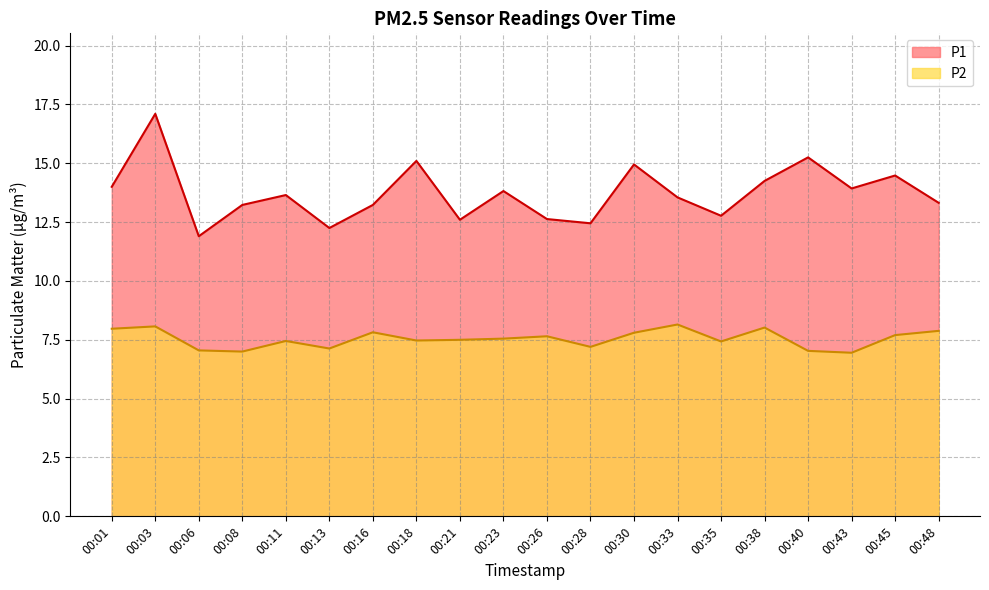

Where is the first local minimum for P2?

00:08